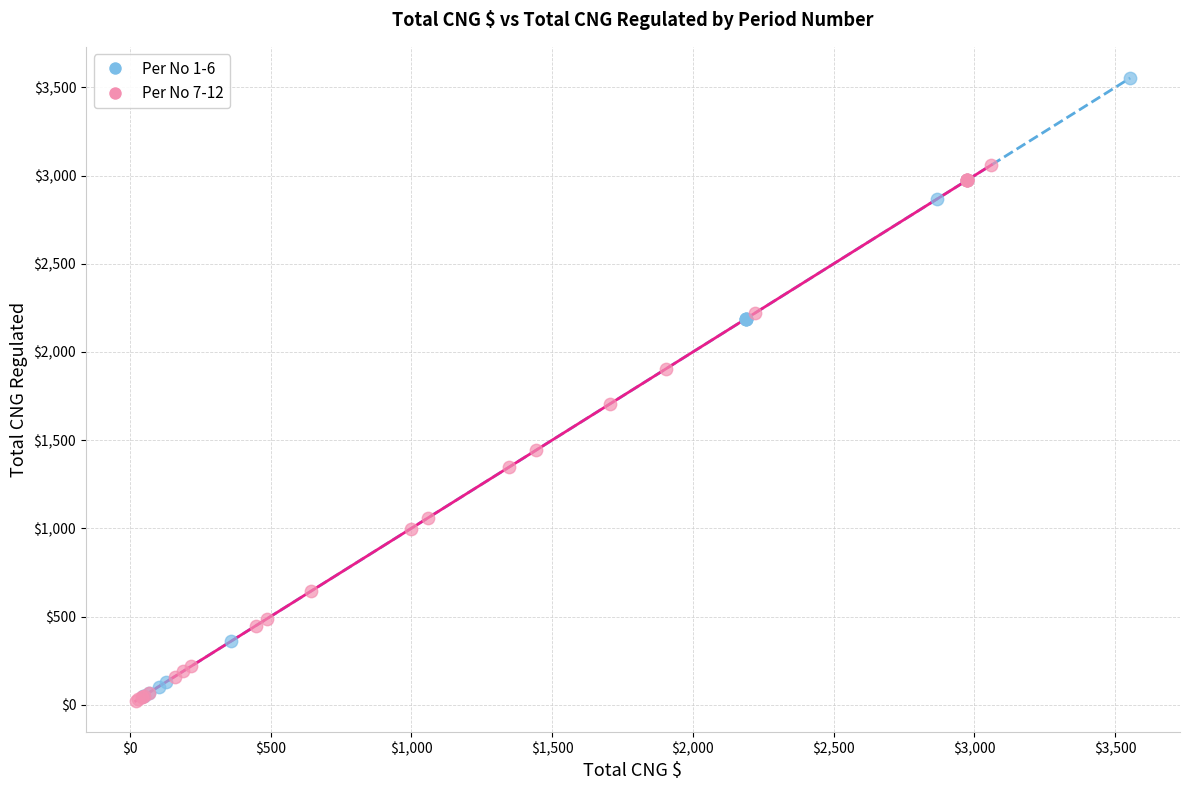

Which series has the largest Y range (max minus min)?

Per No 1-6